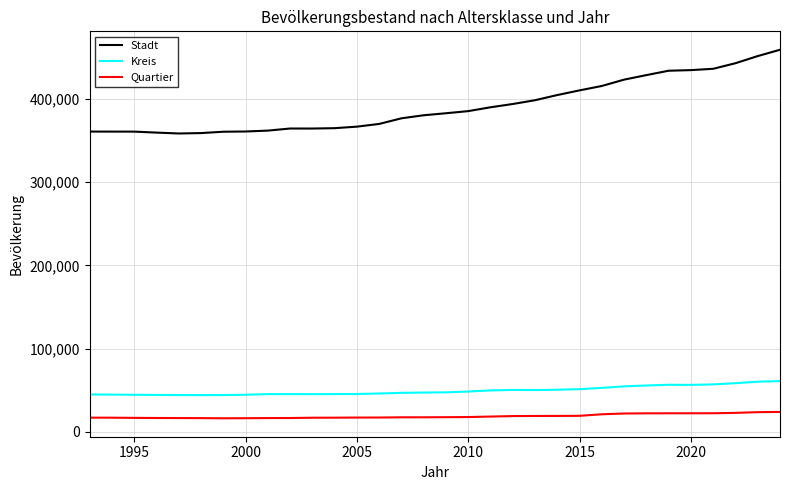

In Stadt, how many points are lower than both neighbors (excluding endpoints)?

2